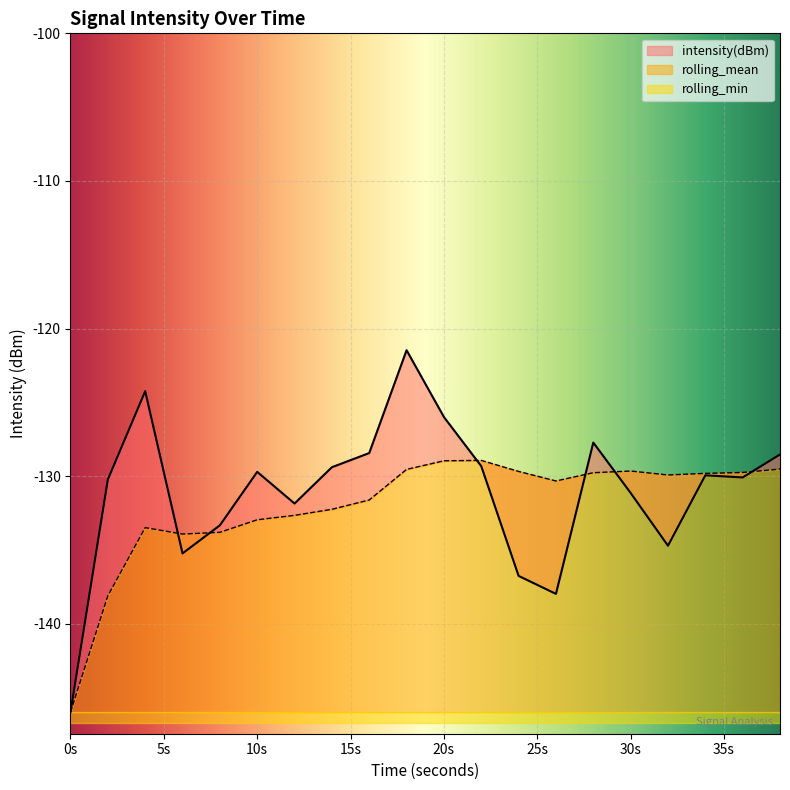

Between 0 and 8, which series saw the biggest shift?

intensity(dBm)